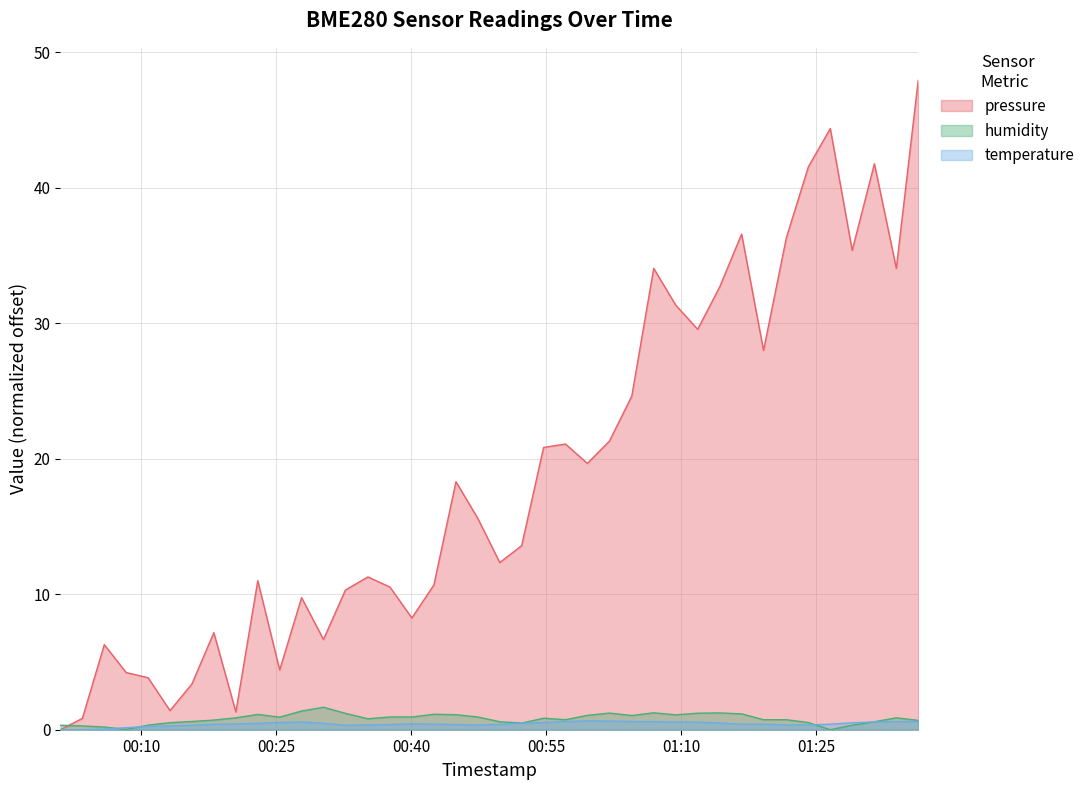

What is the greatest value displayed?

47.9